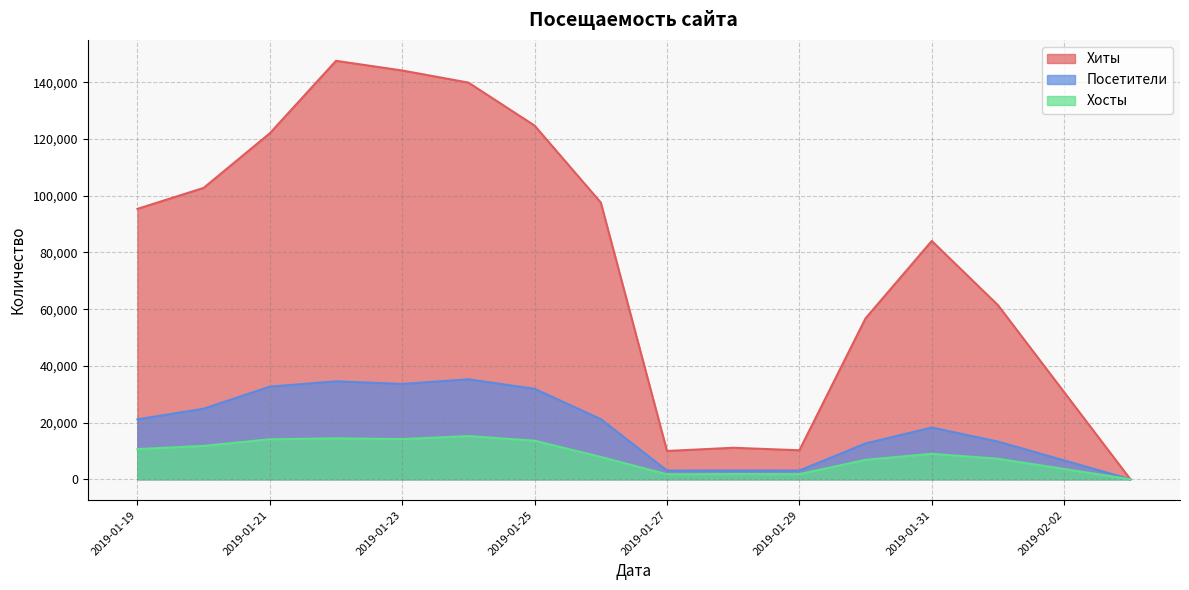

Where is Хиты nearest to the value 73805?

2019-01-31